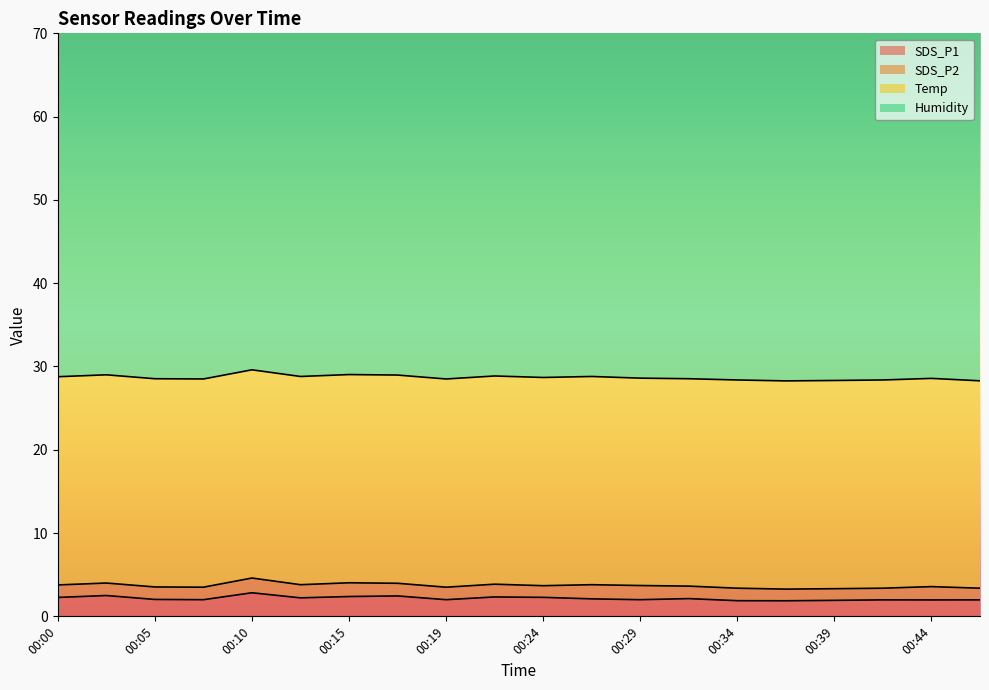

Reading right to left, what are all the values shown in this chart?

SDS_P1: 00:46=2.0	00:44=2.0	00:41=2.0	00:39=1.9	00:36=1.9	00:34=1.9	00:32=2.1	00:29=2.0	00:27=2.1	00:24=2.3	00:22=2.3	00:19=2.0	00:17=2.5	00:15=2.4	00:12=2.2	00:10=2.8	00:07=2.0	00:05=2.0	00:02=2.5	00:00=2.3
SDS_P2: 00:46=1.4	00:44=1.6	00:41=1.4	00:39=1.4	00:36=1.4	00:34=1.5	00:32=1.5	00:29=1.7	00:27=1.7	00:24=1.4	00:22=1.5	00:19=1.5	00:17=1.5	00:15=1.6	00:12=1.6	00:10=1.8	00:07=1.5	00:05=1.5	00:02=1.5	00:00=1.5
Temp: 00:46=24.9	00:44=25.0	00:41=25.0	00:39=25.0	00:36=25.0	00:34=25.0	00:32=24.9	00:29=24.9	00:27=25.0	00:24=25.0	00:22=25.0	00:19=25.0	00:17=25.0	00:15=25.0	00:12=25.0	00:10=25.0	00:07=25.0	00:05=25.0	00:02=25.0	00:00=25.0
Humidity: 00:46=63.1	00:44=63.1	00:41=63.2	00:39=63.1	00:36=63.1	00:34=63.1	00:32=63.1	00:29=63.0	00:27=63.1	00:24=63.1	00:22=63.1	00:19=63.1	00:17=63.1	00:15=63.1	00:12=63.1	00:10=63.1	00:07=63.1	00:05=63.1	00:02=63.0	00:00=63.0